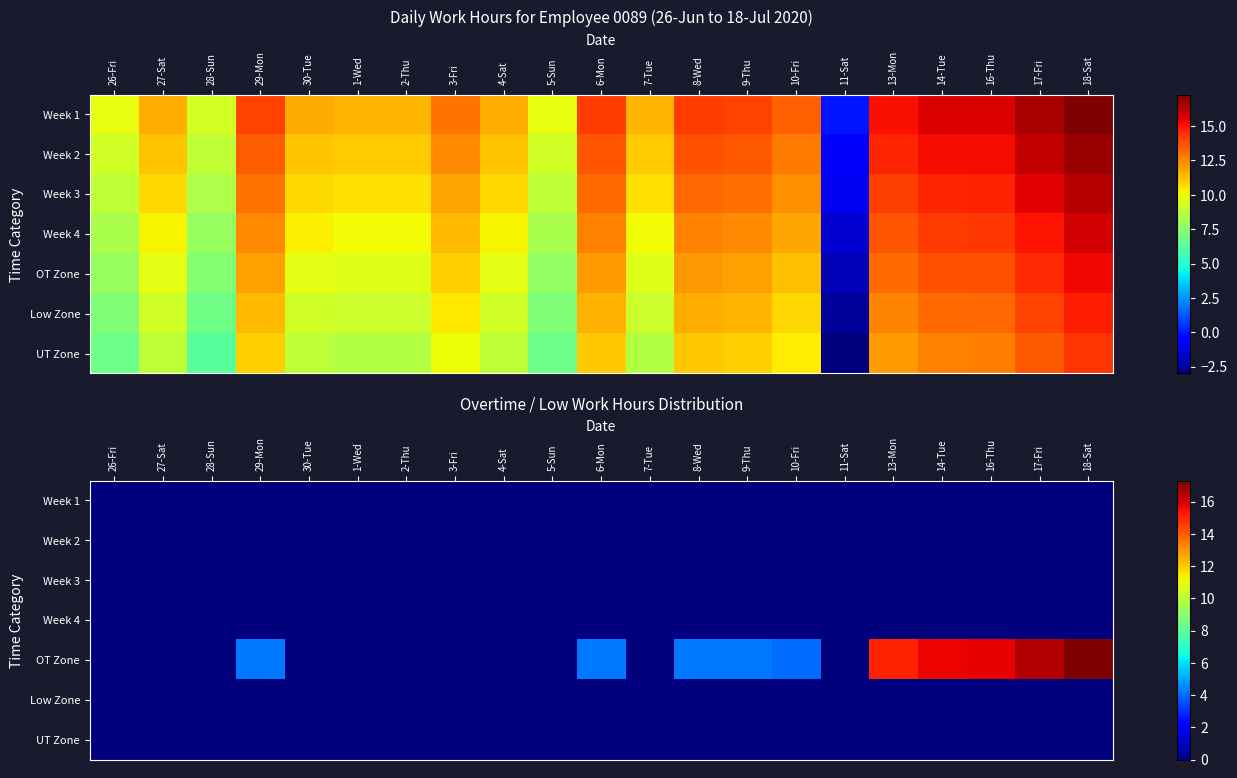

Rank the series at 6-Mon from lowest to highest value.

Week 1, Week 2, Week 3, Week 4, Low Zone, UT Zone, OT Zone